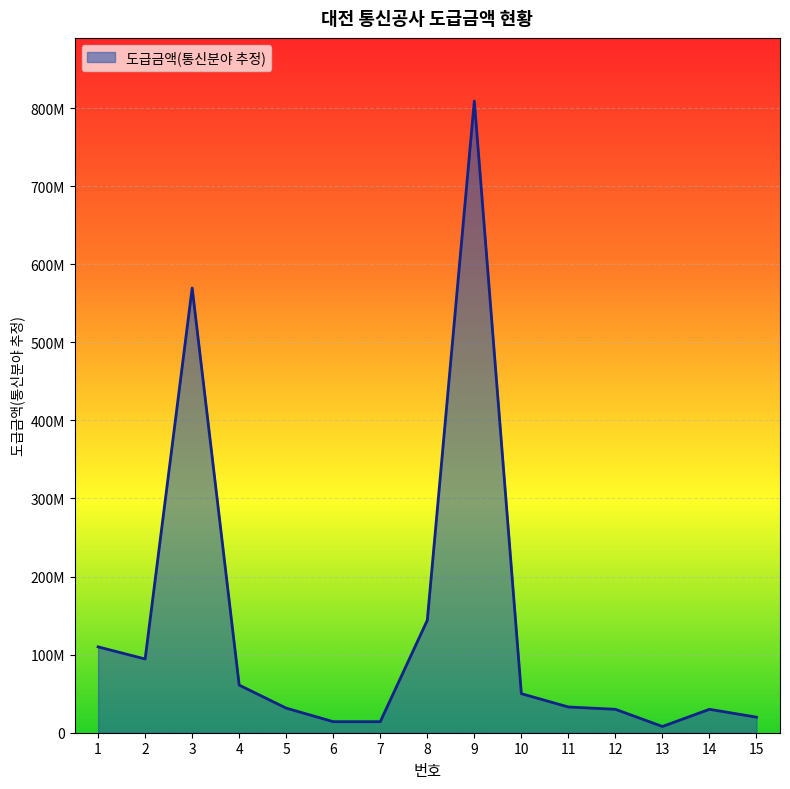

List the labels in order of value, smallest first.

13, 6, 7, 15, 12, 14, 5, 11, 10, 4, 2, 1, 8, 3, 9